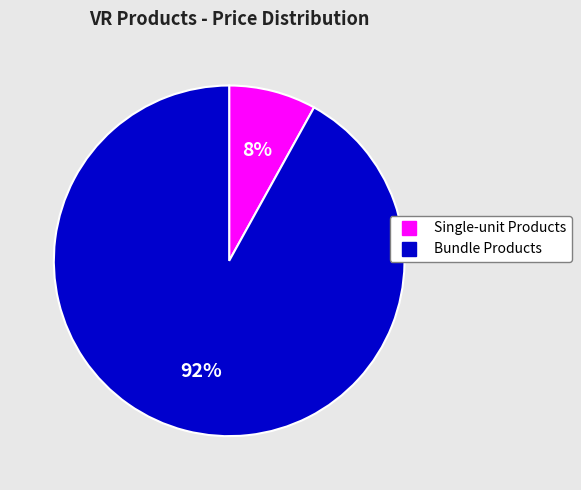

Does any single category account for the majority?

Yes